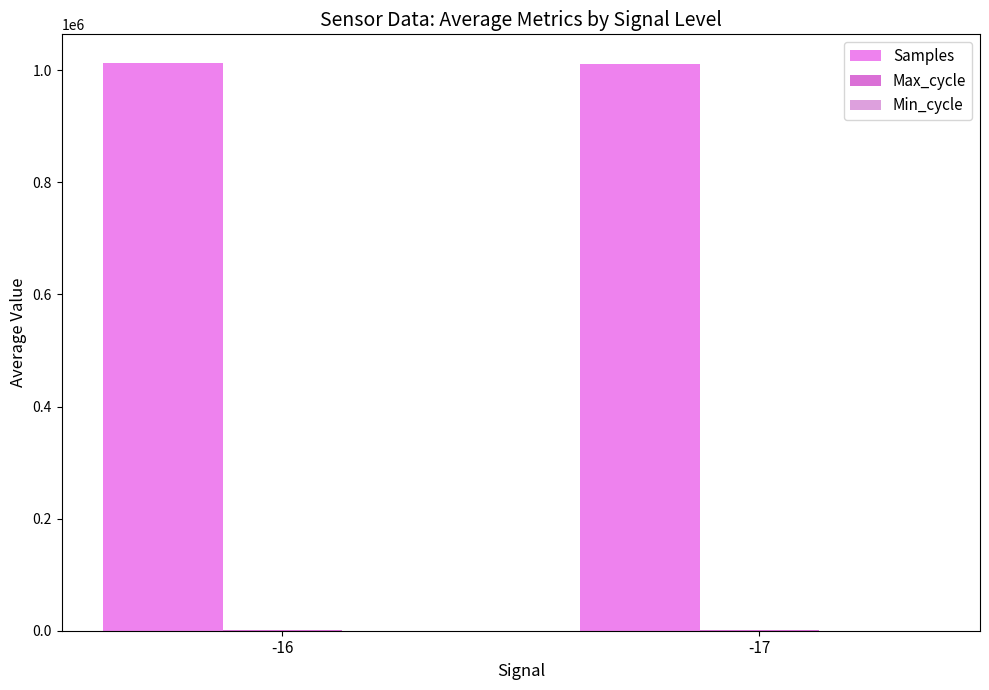

True or false: Max_cycle has a value of 1149 at -17.

True